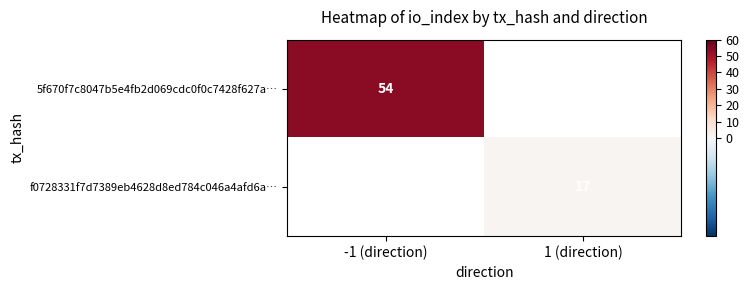

Which has a higher value, 1 (direction) or -1 (direction)?

-1 (direction)